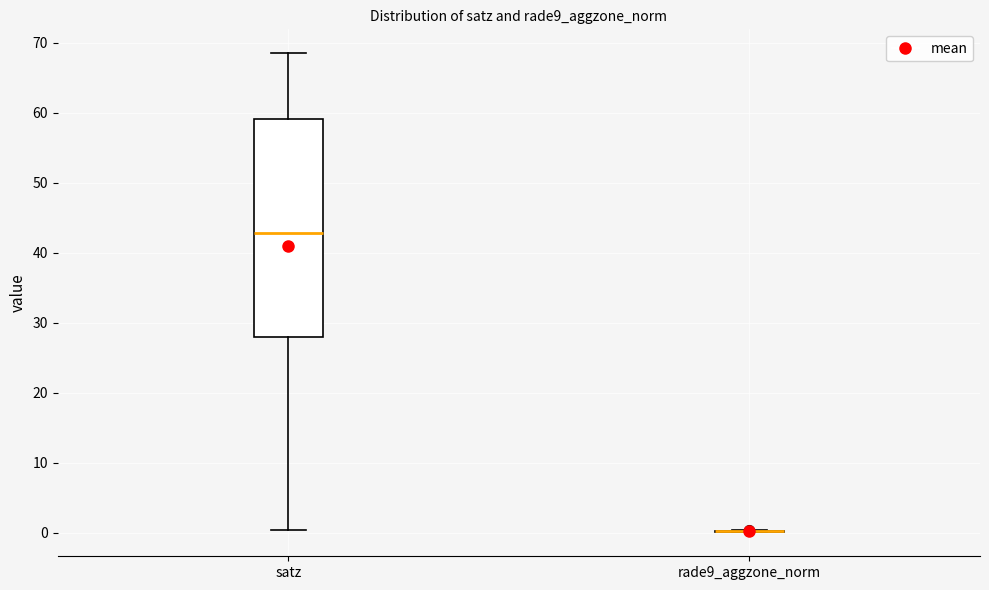

Reading left to right, transcribe this box plot: for each box, give where its median line is, the range the box spans, and where its two whiskers end, as read against the y-axis. The values are not printed on the chart, so give them approximately, as read against the axis.

satz: median 43, box 28 to 59, whiskers 0 to 68
rade9_aggzone_norm: box collapsed to a line at 0, whiskers 0 to 0